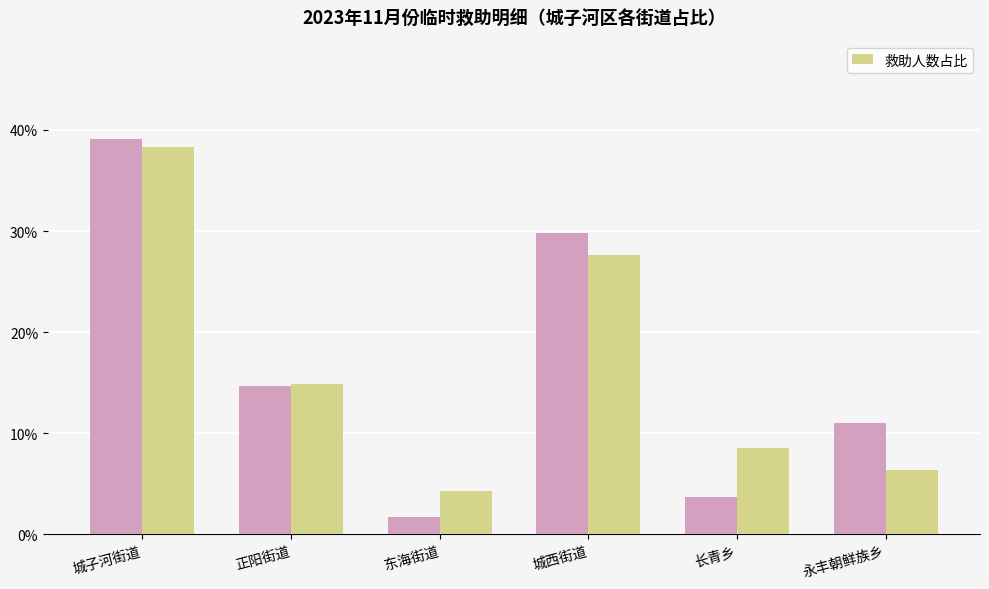

At which category is the sum across all series the highest?

城子河街道